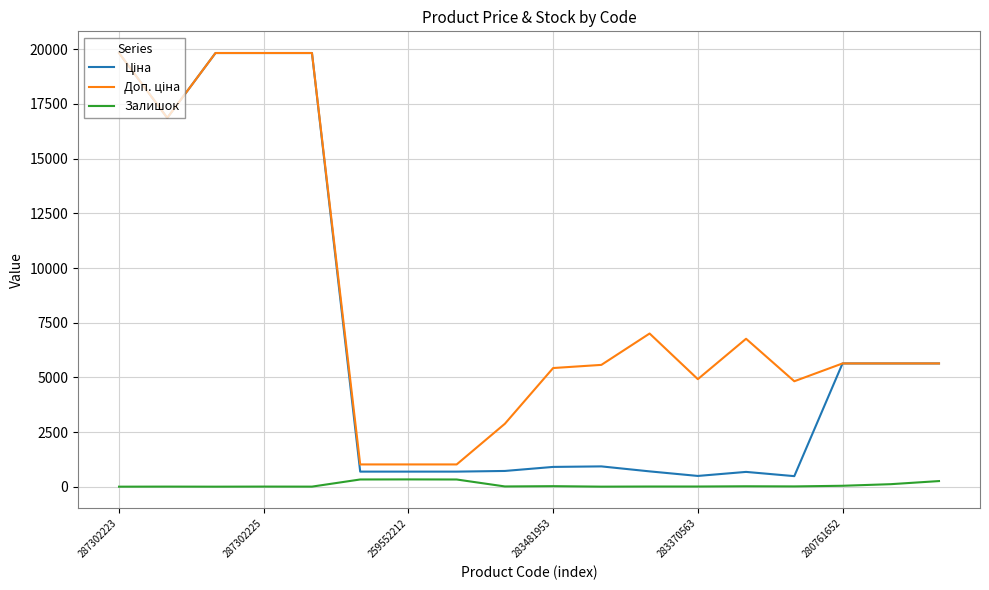

What is the value of the Ціна point at the 16th from the left?

5636.0